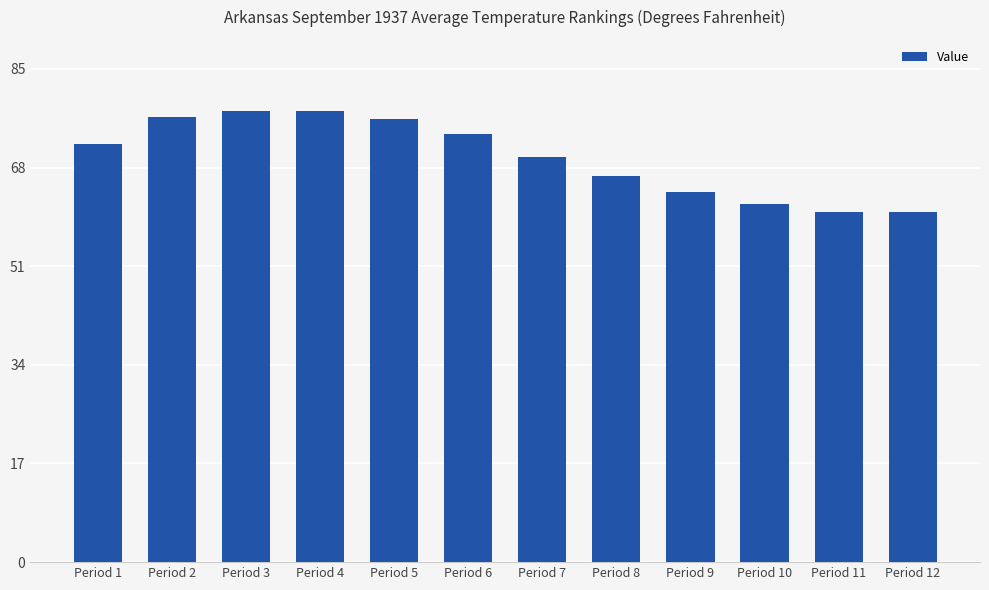

At which label is the value closest to 69?

Period 7